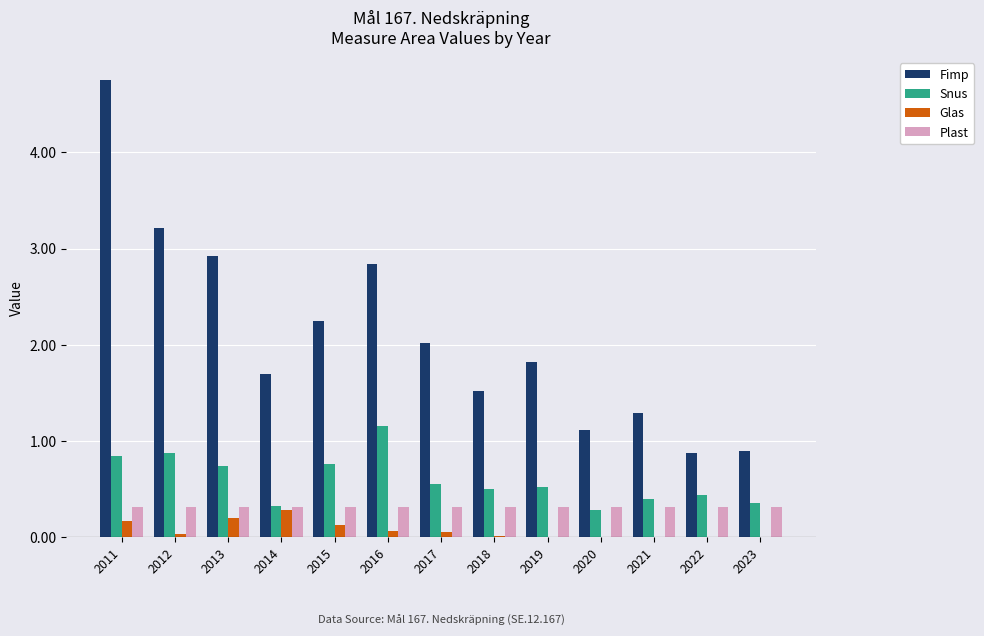

What is the sum of all Plast values?

4.2